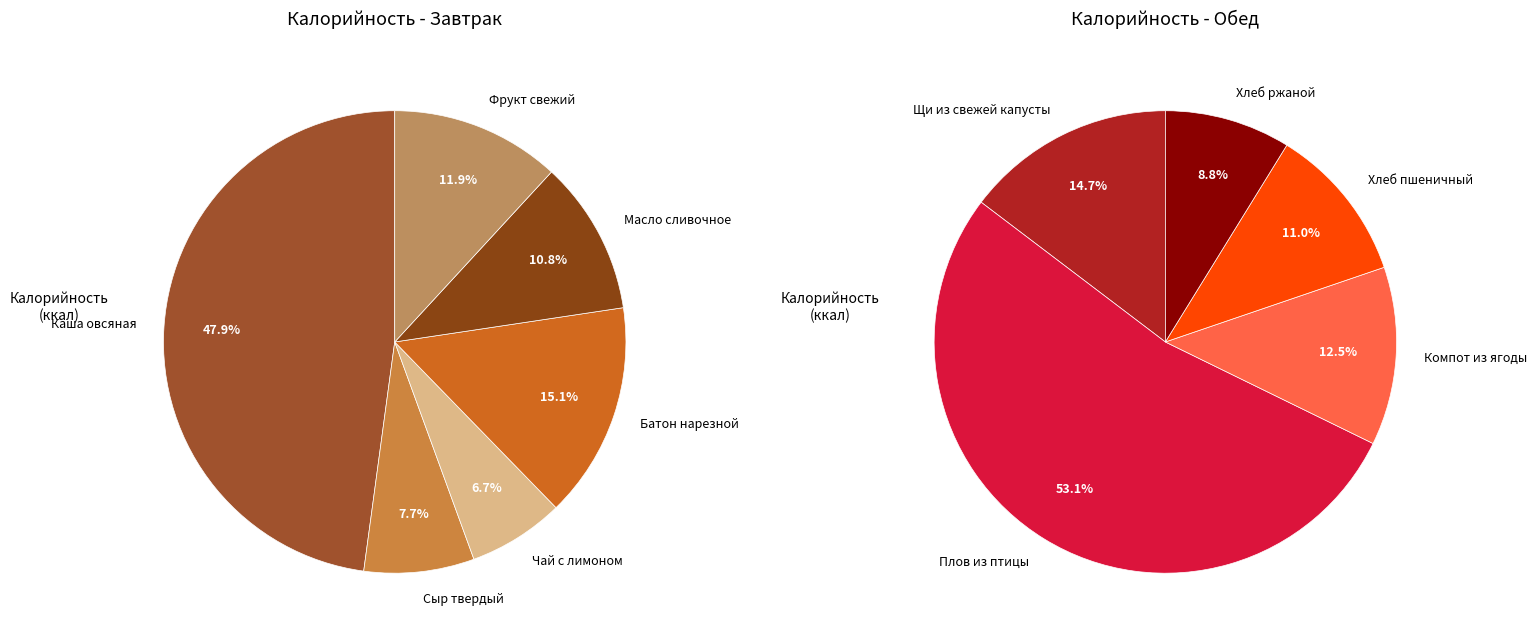

Which has a higher value, Чай с лимоном or Хлеб ржаной?

Хлеб ржаной